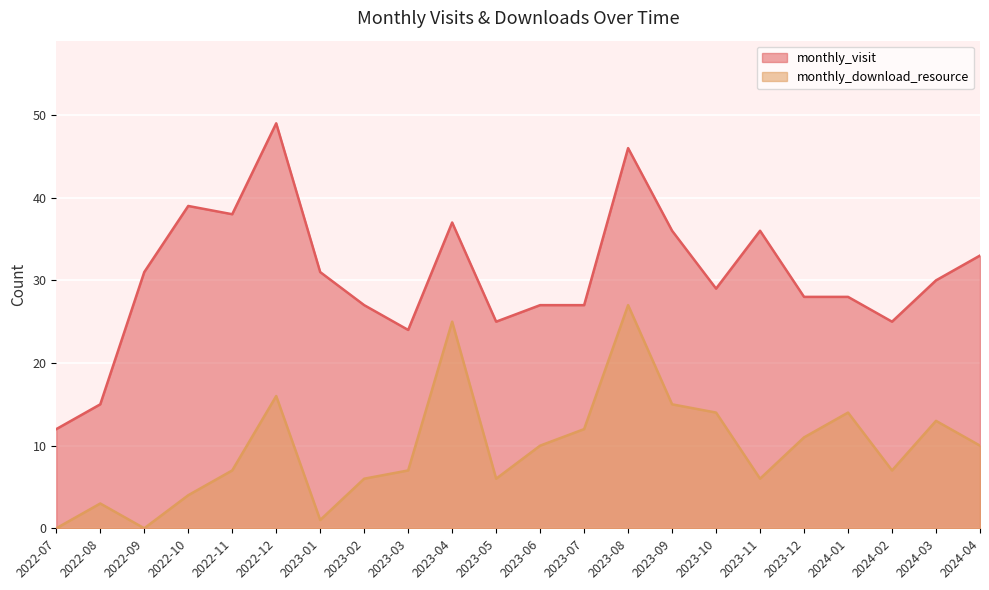

What is the greatest value displayed?

49